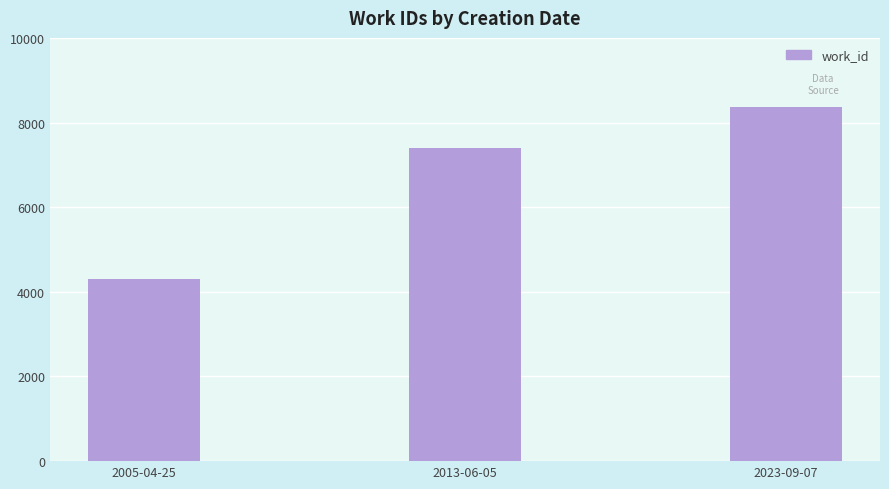

Where is the data nearest to the value 6332?

2013-06-05